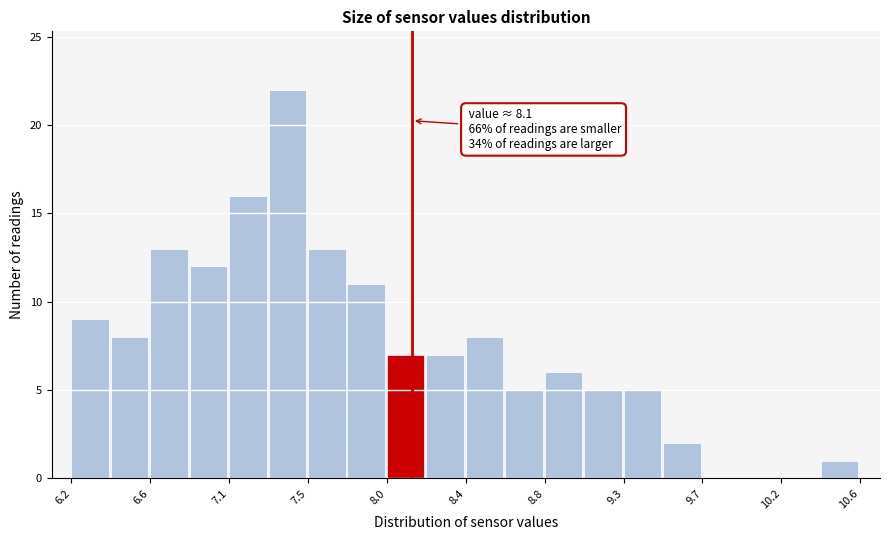

Over which range of the x-axis is the bar tallest?

7.30 to 7.52